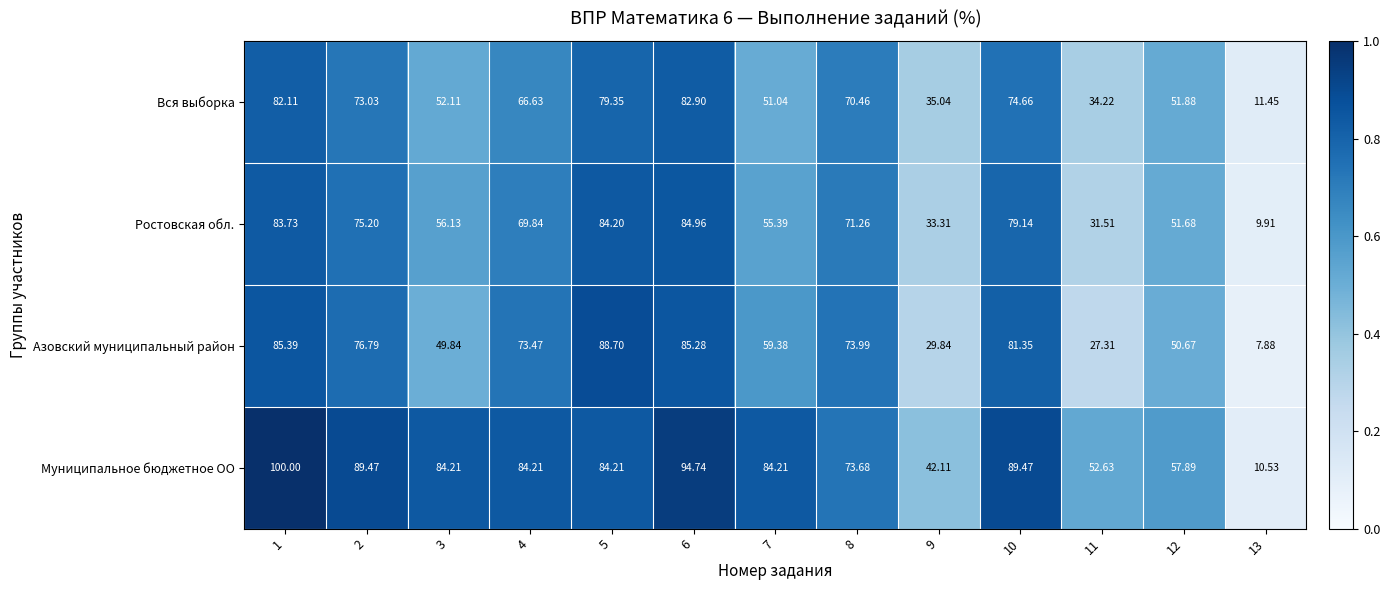

At 12, list the series in order from largest to smallest.

Муниципальное бюджетное ОО, Вся выборка, Ростовская обл., Азовский муниципальный район